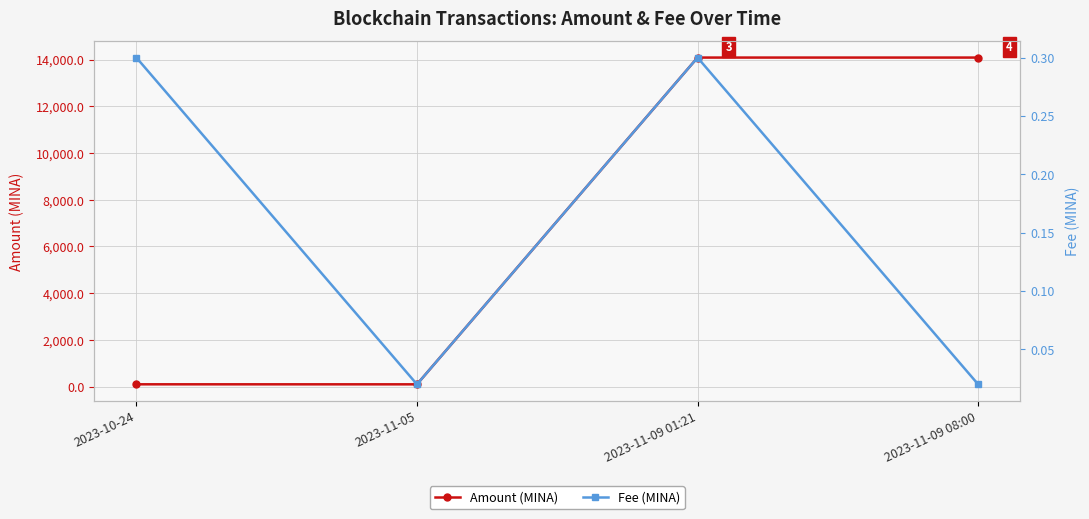

Rank the series by their maximum value, from highest to lowest.

Amount (MINA), Fee (MINA)